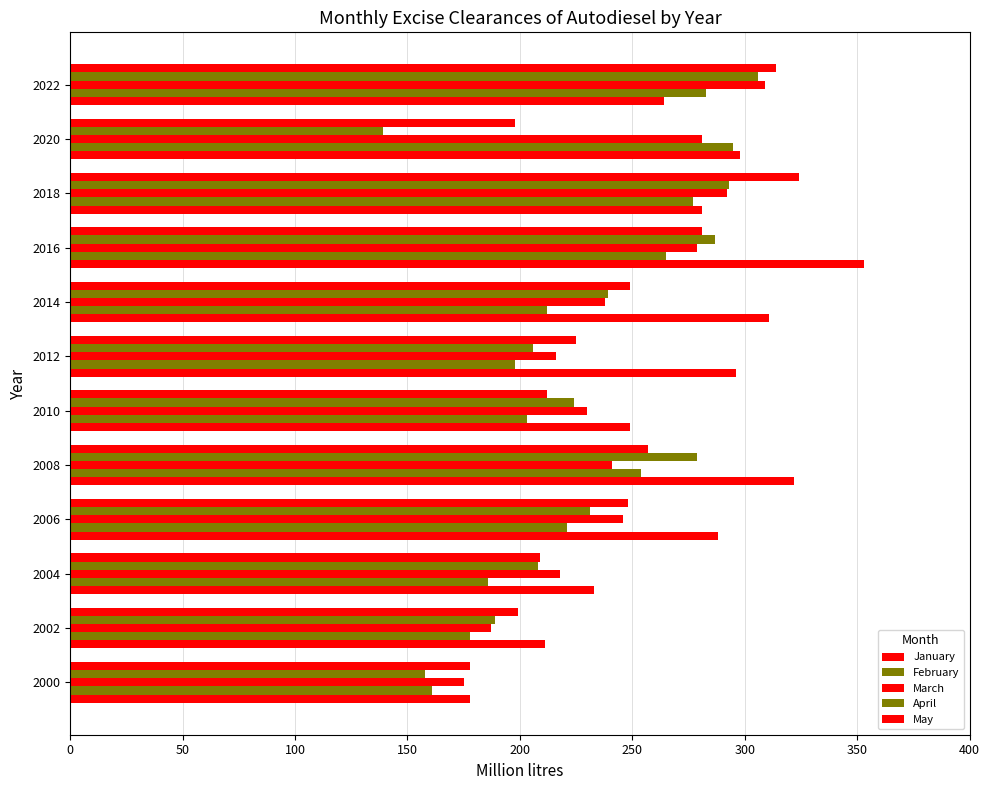

How many data points does each series have?

12